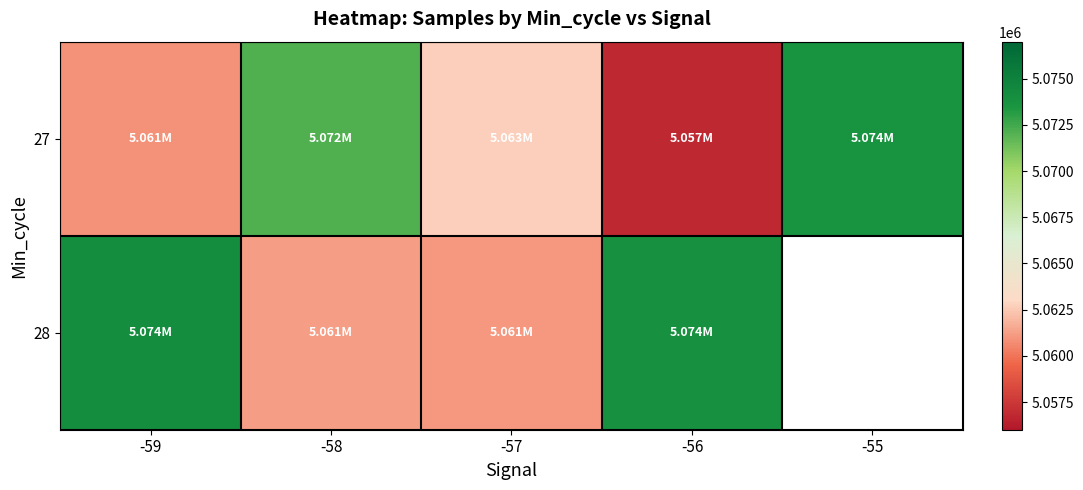

Rank the series by their maximum value, from highest to lowest.

28, 27